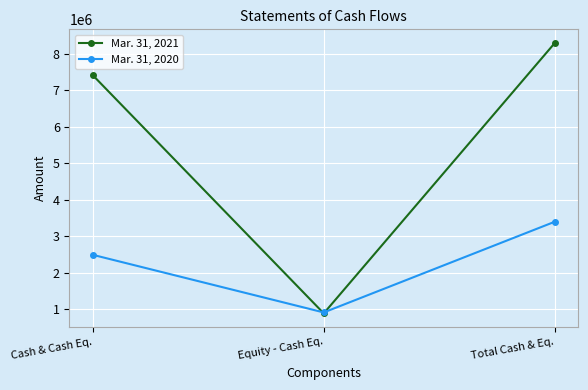

Between Equity - Cash Eq. and Total Cash & Eq., which series saw the biggest shift?

Mar. 31, 2021